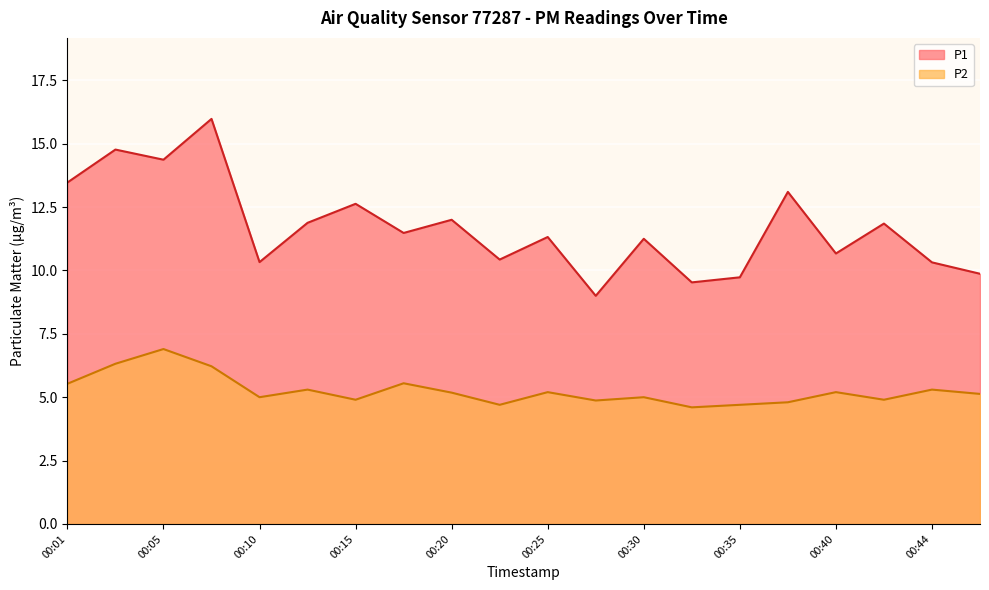

What is the lowest value of the P1 series?

9.0